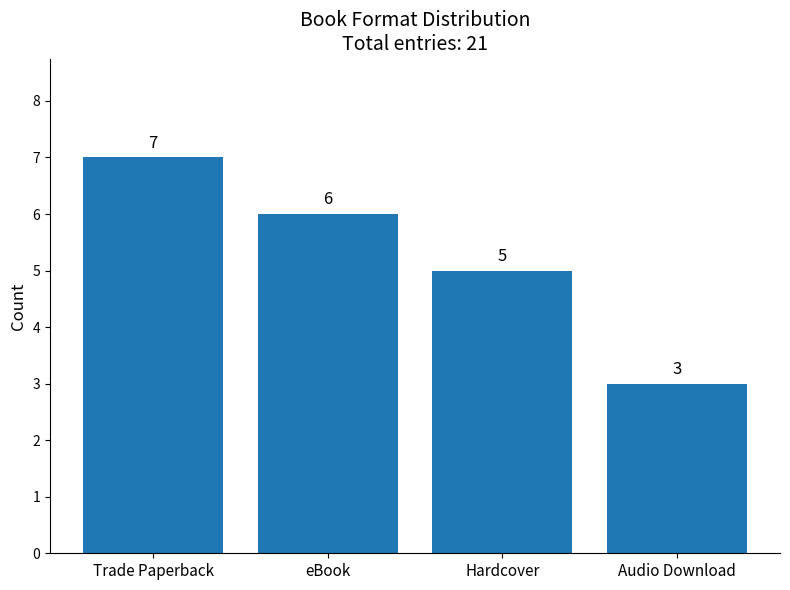

What is the difference between the maximum and minimum values?

4